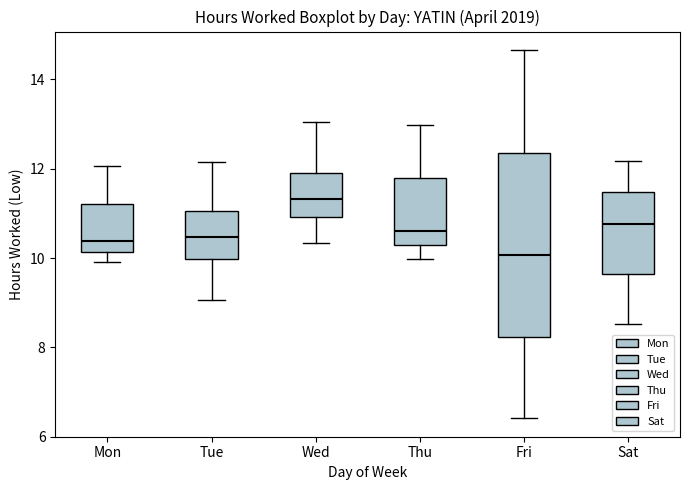

Reading left to right, read every box against the y-axis: the position of its median line, the range the box covers, and the ends of its whiskers. The values are not printed on the chart, so give them approximately, as read against the axis.

Mon: median 10.4, box 10.2 to 11.2, whiskers 10.0 to 12.0
Tue: median 10.4, box 10.0 to 11.0, whiskers 9.0 to 12.2
Wed: median 11.4, box 11.0 to 12.0, whiskers 10.4 to 13.0
Thu: median 10.6, box 10.2 to 11.8, whiskers 10.0 to 13.0
Fri: median 10.0, box 8.2 to 12.4, whiskers 6.4 to 14.6
Sat: median 10.8, box 9.6 to 11.4, whiskers 8.6 to 12.2